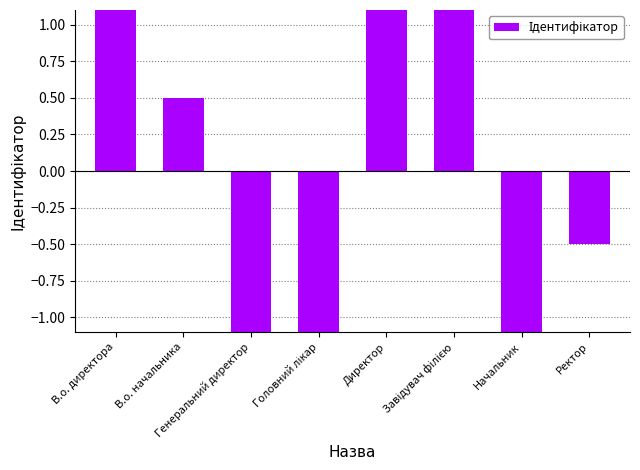

Rank the categories by value from lowest to highest.

Генеральний директор, Начальник, Головний лікар, Ректор, В.о. начальника, В.о. директора, Директор, Завідувач філією